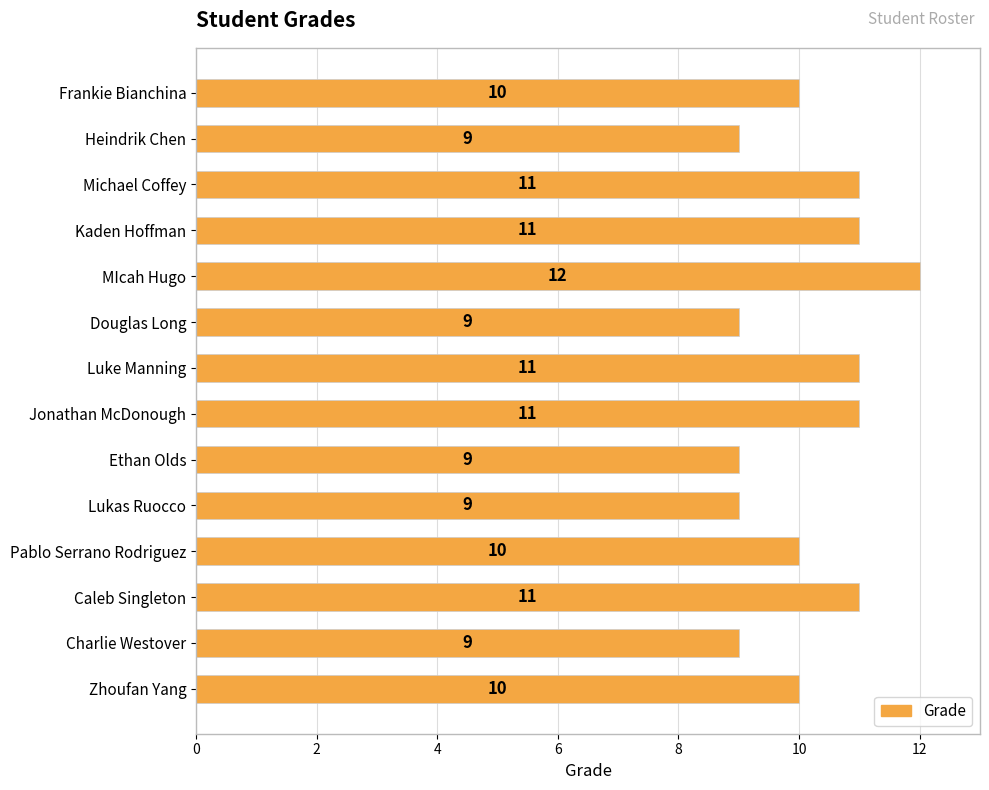

Approximately how many times larger is the value at MIcah Hugo compared to Jonathan McDonough?

1.1